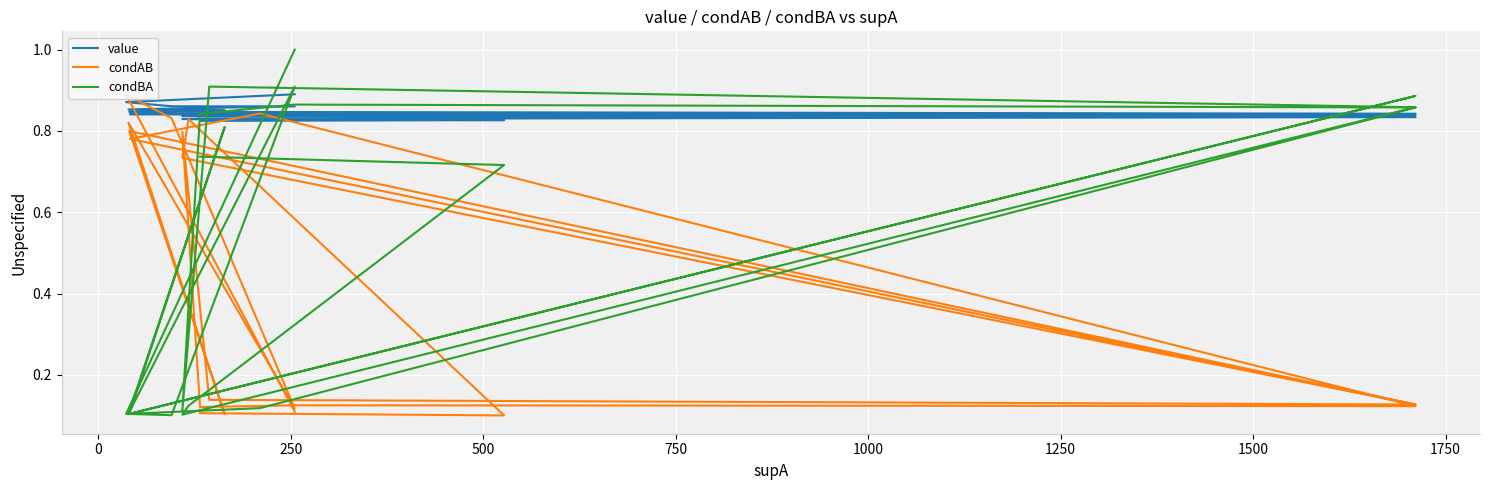

At how many categories does at least one series exceed 0?

20